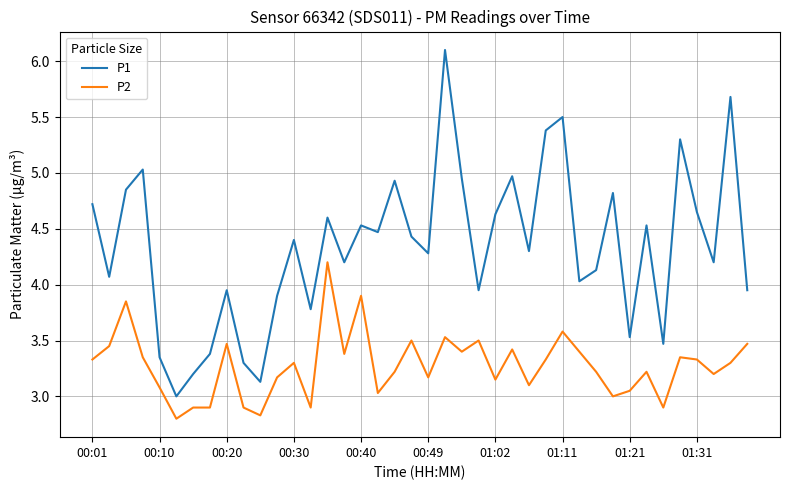

What is the highest value of the P1 series?

6.1